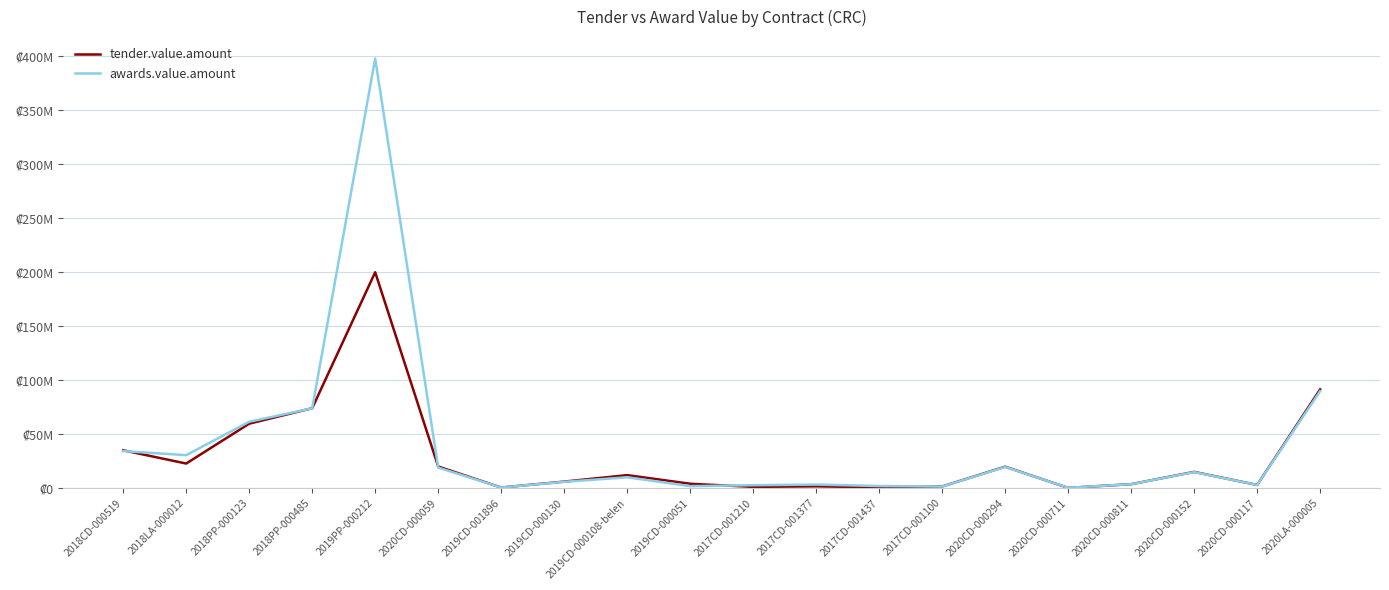

What are all the series names shown in the legend?

tender.value.amount, awards.value.amount